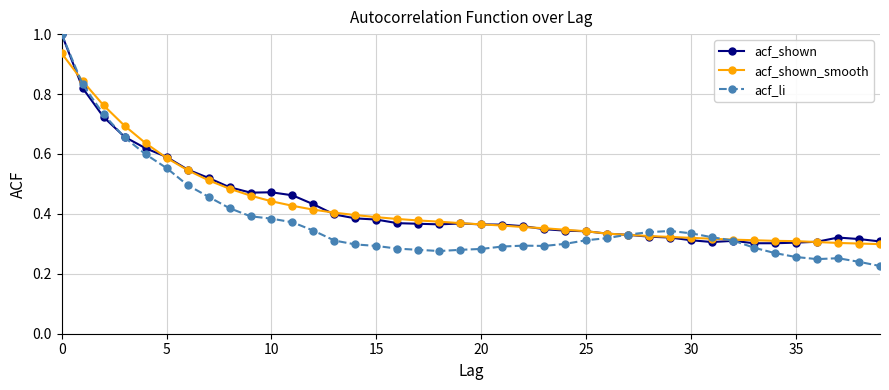

True or false: acf_li has more than 1 points higher than both neighbors.

True